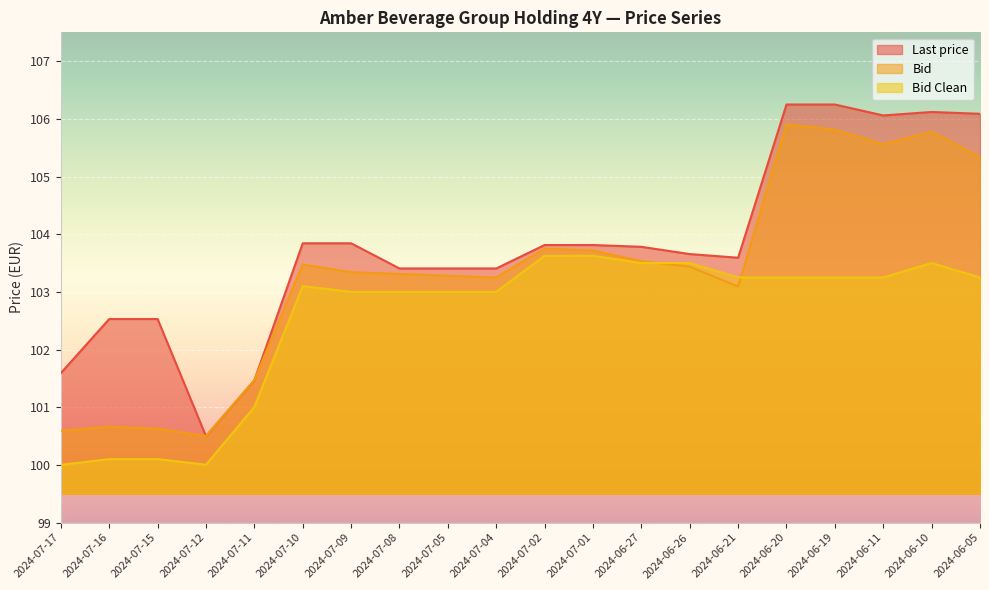

Reading left to right, transcribe all the data shown in this chart.

Last price: 2024-07-17=101.6	2024-07-16=102.5	2024-07-15=102.5	2024-07-12=100.5	2024-07-11=101.5	2024-07-10=103.8	2024-07-09=103.8	2024-07-08=103.4	2024-07-05=103.4	2024-07-04=103.4	2024-07-02=103.8	2024-07-01=103.8	2024-06-27=103.8	2024-06-26=103.7	2024-06-21=103.6	2024-06-20=106.2	2024-06-19=106.2	2024-06-11=106.1	2024-06-10=106.1	2024-06-05=106.1
Bid: 2024-07-17=100.6	2024-07-16=100.7	2024-07-15=100.6	2024-07-12=100.5	2024-07-11=101.5	2024-07-10=103.5	2024-07-09=103.3	2024-07-08=103.3	2024-07-05=103.3	2024-07-04=103.2	2024-07-02=103.7	2024-07-01=103.7	2024-06-27=103.5	2024-06-26=103.4	2024-06-21=103.1	2024-06-20=105.9	2024-06-19=105.8	2024-06-11=105.6	2024-06-10=105.8	2024-06-05=105.3
Bid Clean: 2024-07-17=100.0	2024-07-16=100.1	2024-07-15=100.1	2024-07-12=100.0	2024-07-11=101.0	2024-07-10=103.1	2024-07-09=103.0	2024-07-08=103.0	2024-07-05=103.0	2024-07-04=103.0	2024-07-02=103.6	2024-07-01=103.6	2024-06-27=103.5	2024-06-26=103.5	2024-06-21=103.2	2024-06-20=103.2	2024-06-19=103.2	2024-06-11=103.2	2024-06-10=103.5	2024-06-05=103.2